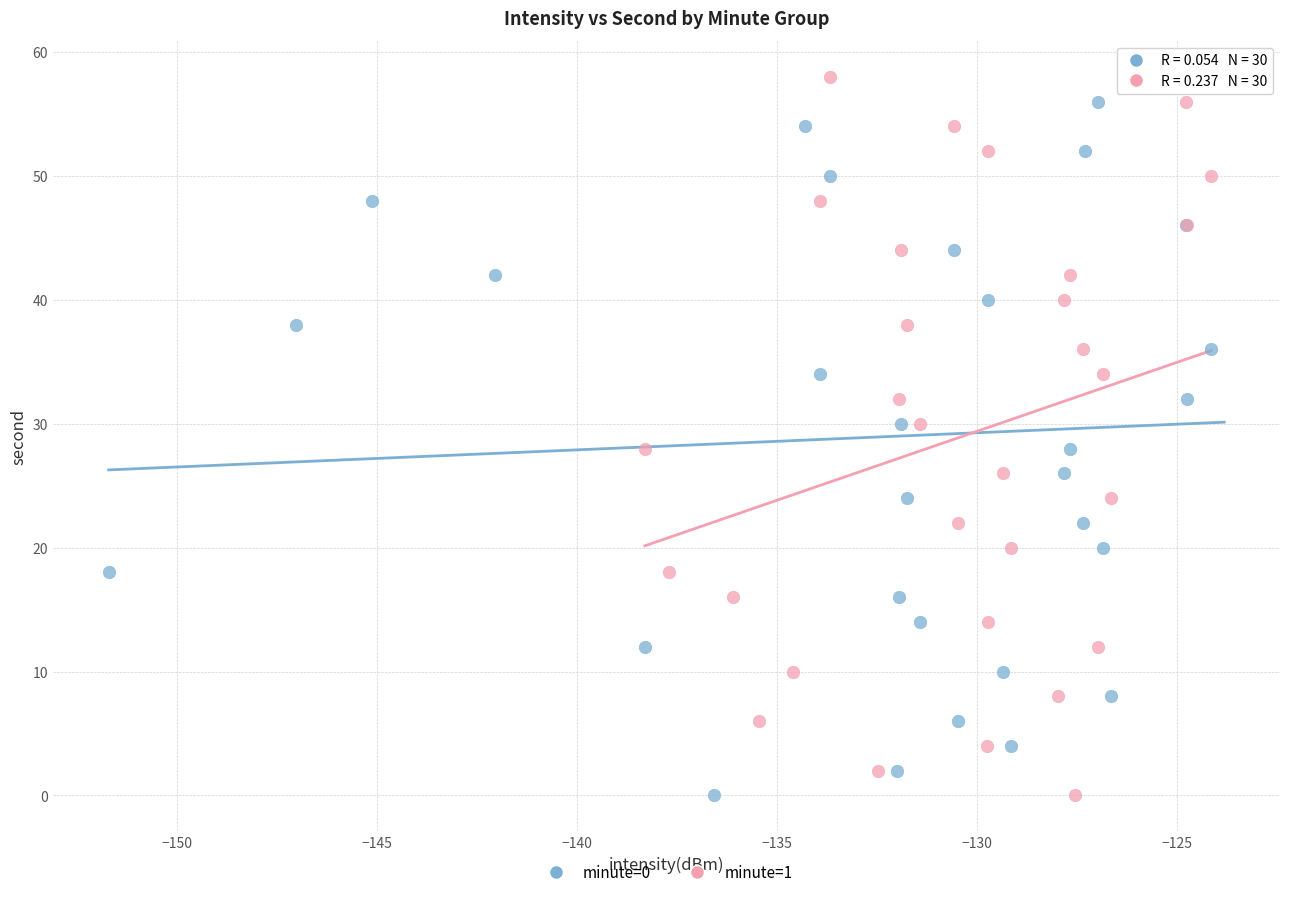

What are all the series names shown in the legend?

minute=0, minute=1